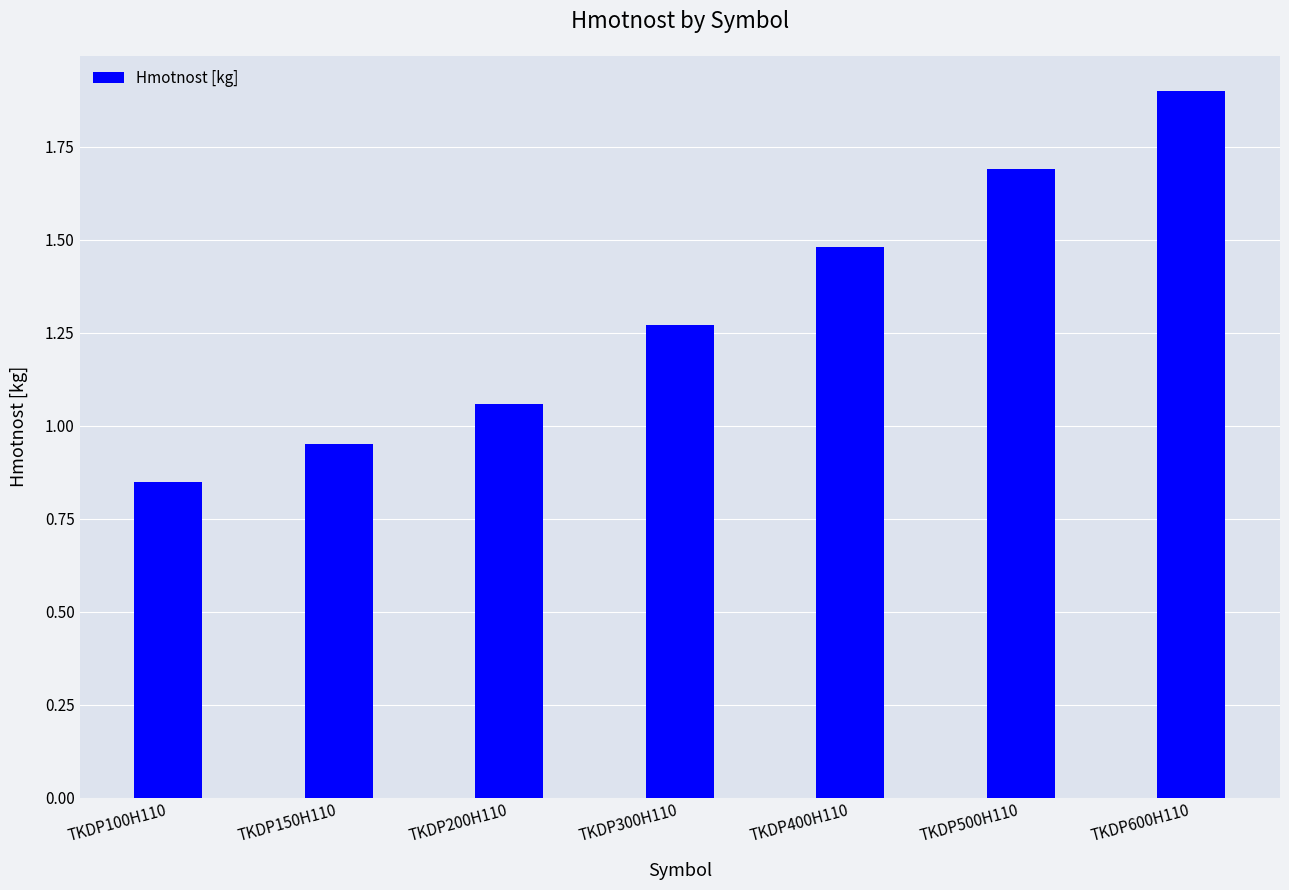

Are the bars horizontal?

No